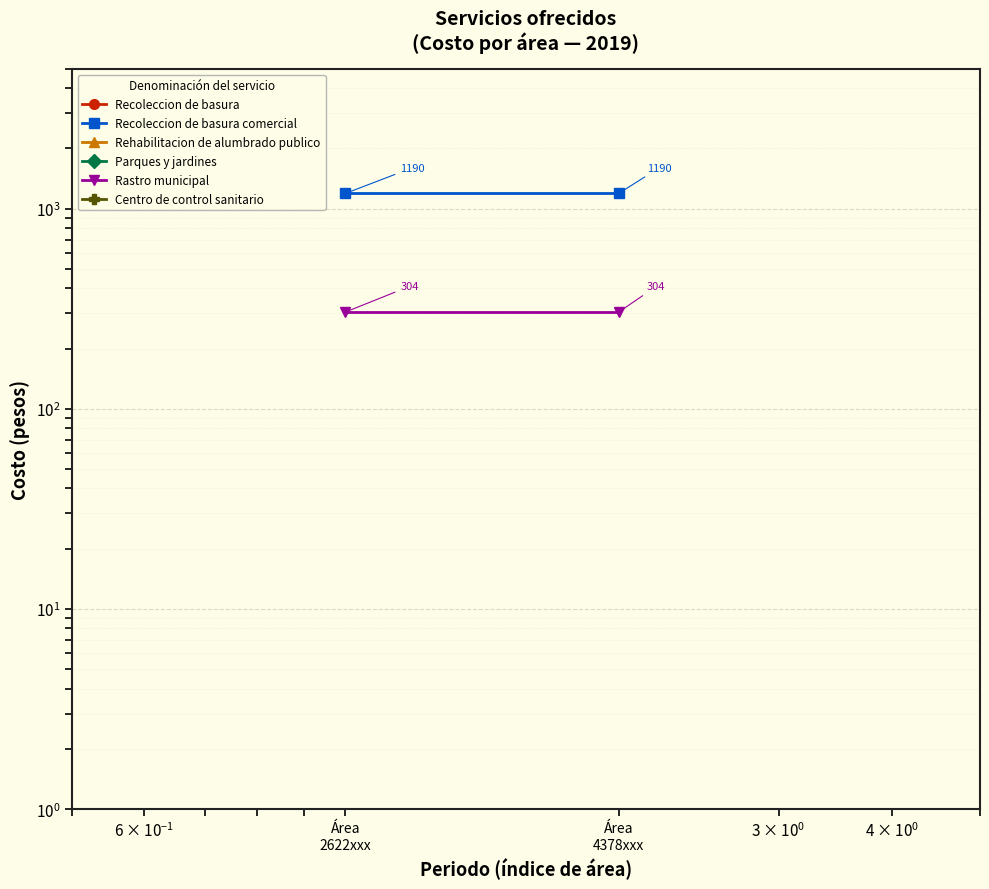

At which category is the sum across all series the highest?

Área
2622xxx